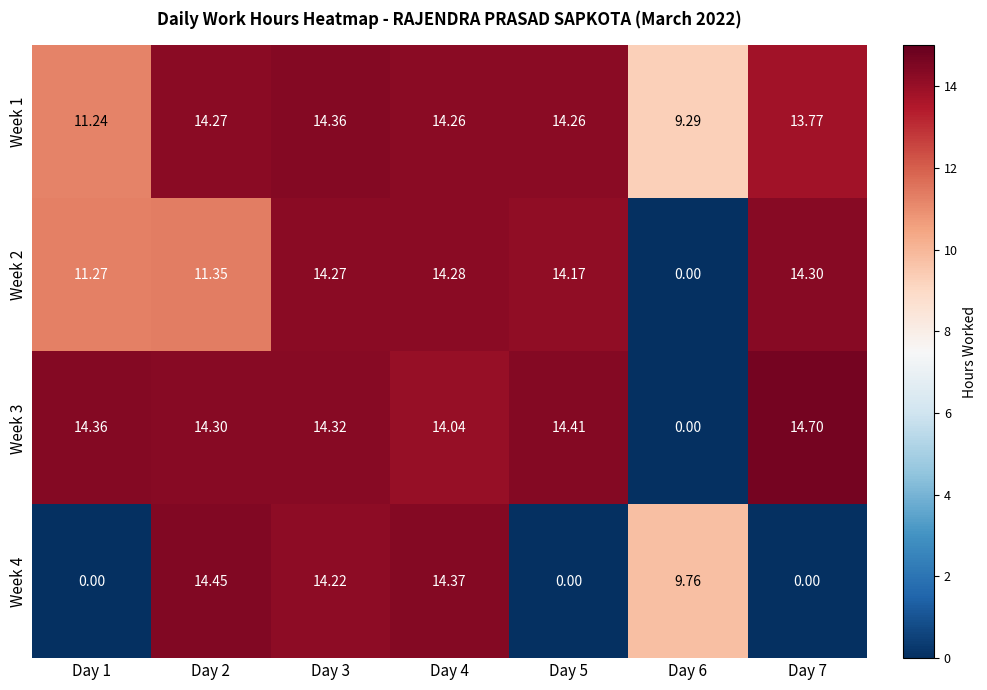

Is the value of Week 2 at Day 5 greater than the value of Week 3 at Day 2?

No